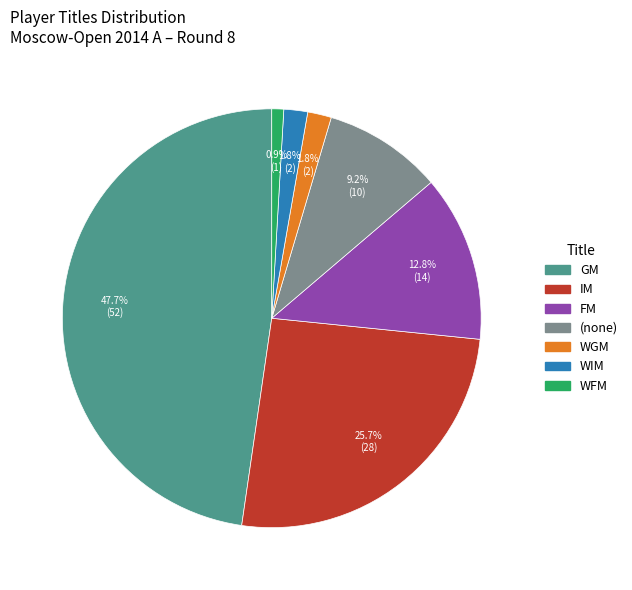

How many segments does this pie chart have?

7